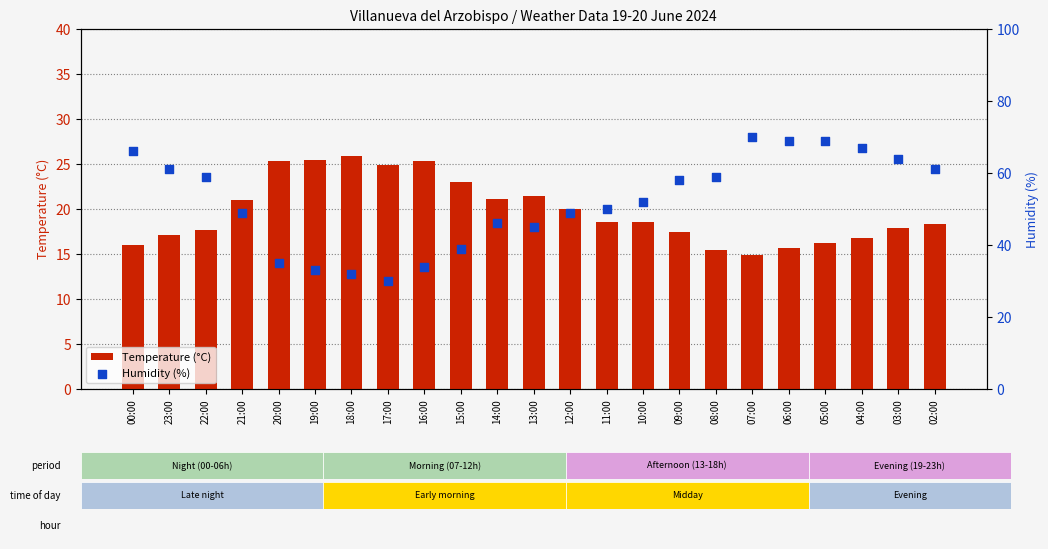

Which series has the largest total across all categories?

Humidity (%)